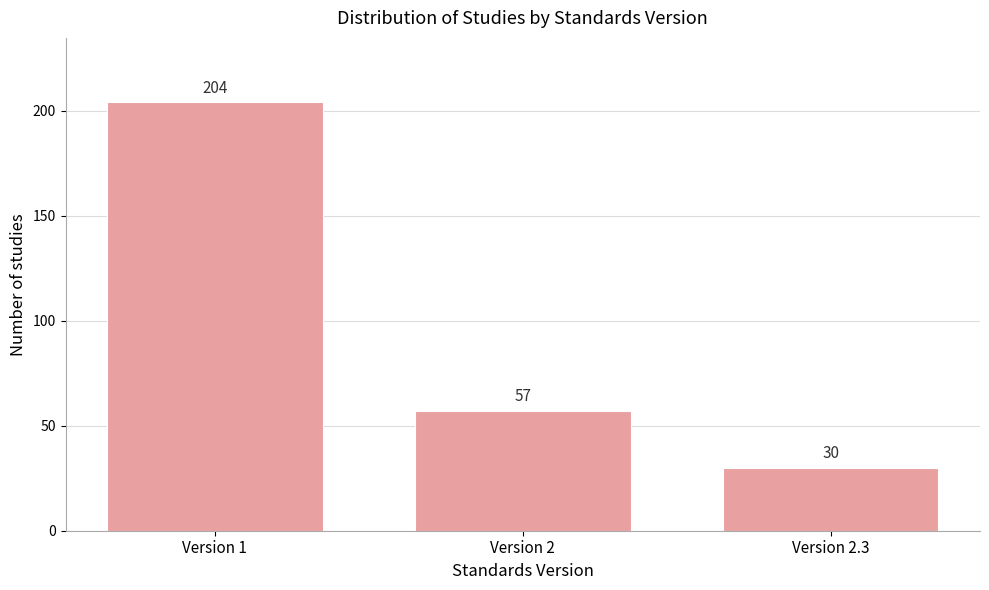

Reading left to right, list all the values displayed in this chart.

Version 1=204	Version 2=57	Version 2.3=30